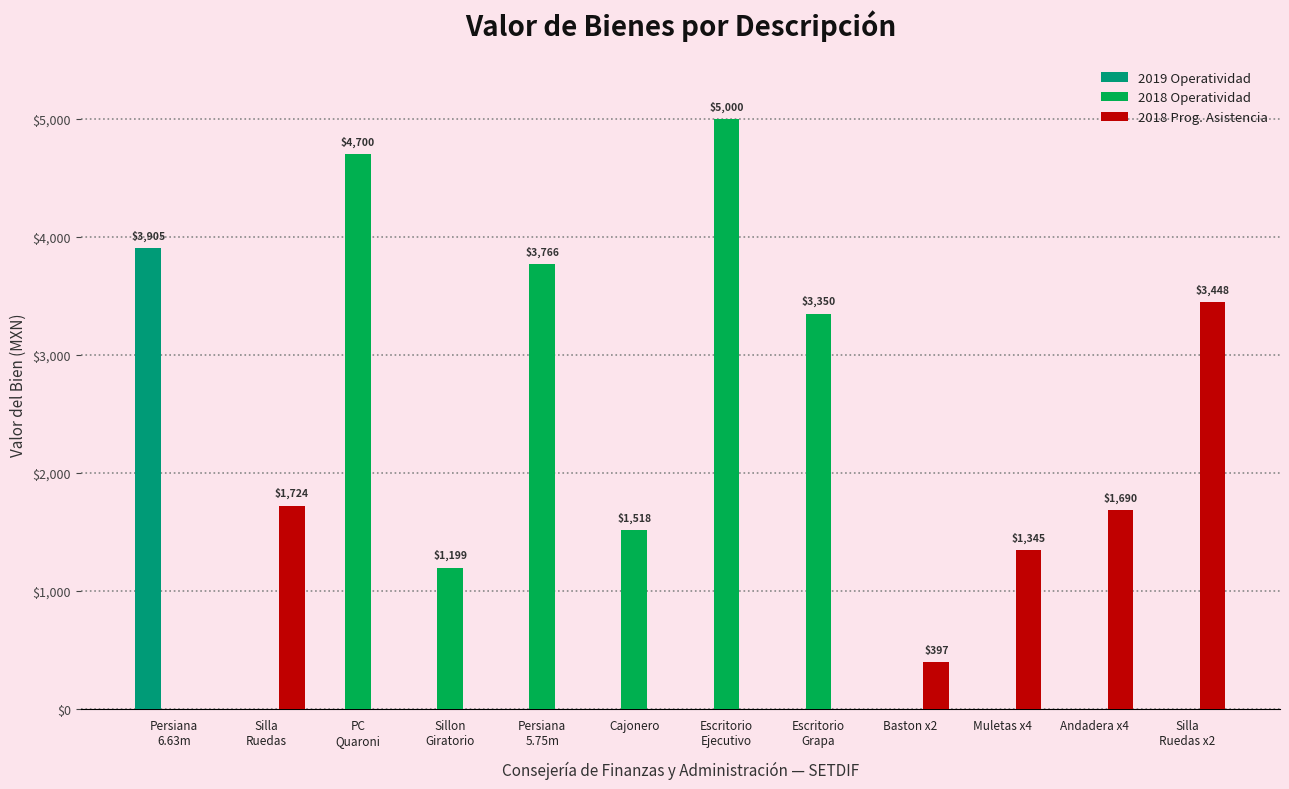

What is the maximum value for 2018 Prog. Asistencia?

3448.3